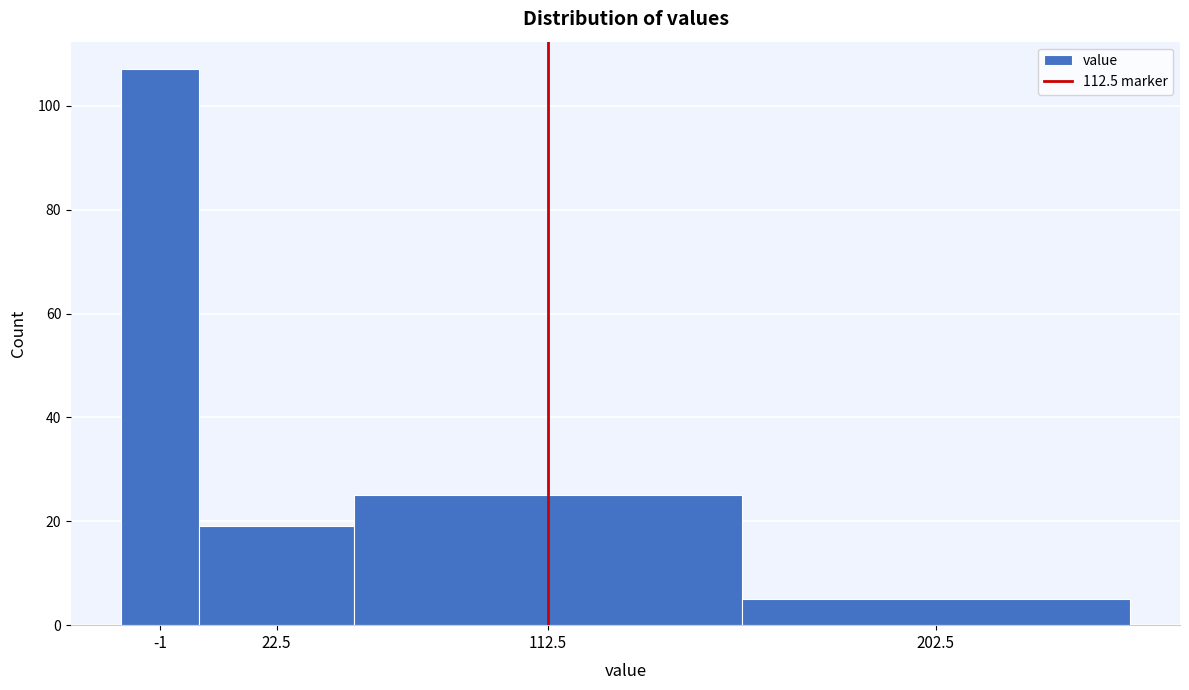

Reading left to right, extract all data points from this chart.

-1=107	22.5=19	112.5=25	202.5=5